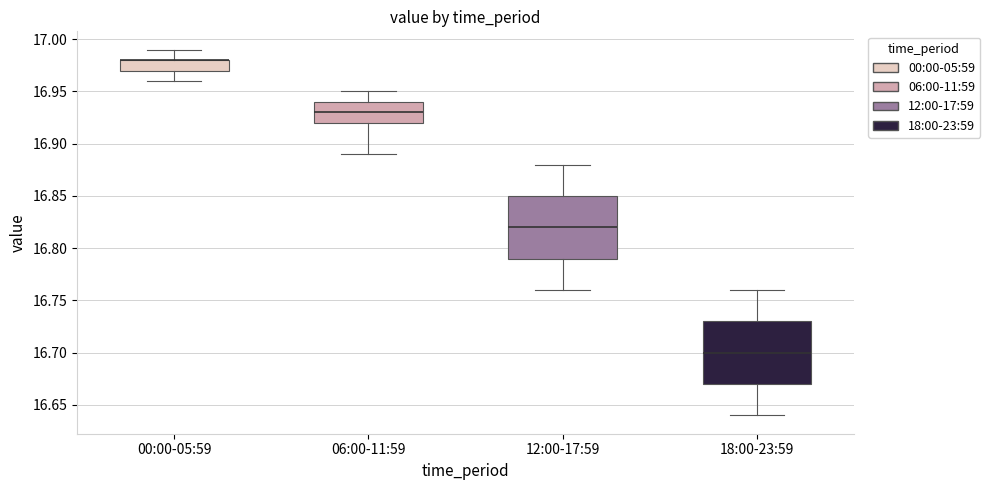

Reading left to right, read every box against the y-axis: the position of its median line, the range the box covers, and the ends of its whiskers. The values are not printed on the chart, so give them approximately, as read against the axis.

00:00-05:59: median 16.98 (drawn on the box's upper edge), box 16.97 to 16.98, whiskers 16.96 to 16.99
06:00-11:59: median 16.93, box 16.92 to 16.94, whiskers 16.89 to 16.95
12:00-17:59: median 16.82, box 16.79 to 16.85, whiskers 16.76 to 16.88
18:00-23:59: median 16.70, box 16.67 to 16.73, whiskers 16.64 to 16.76